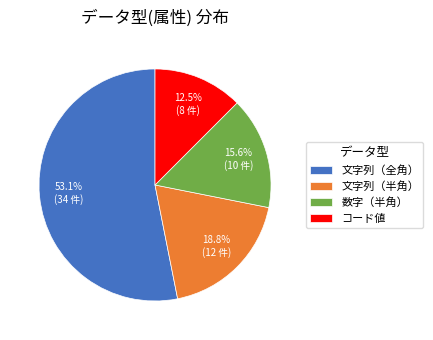

Is there a majority slice in this chart?

Yes